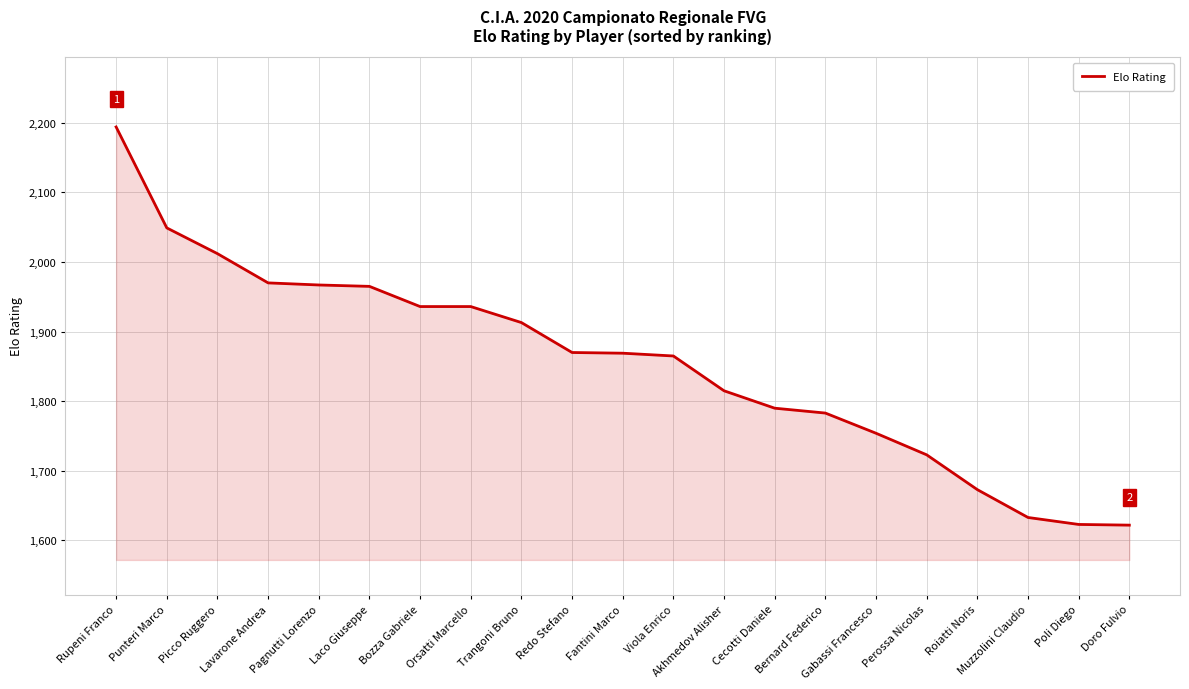

What is the maximum value shown in the chart?

2194